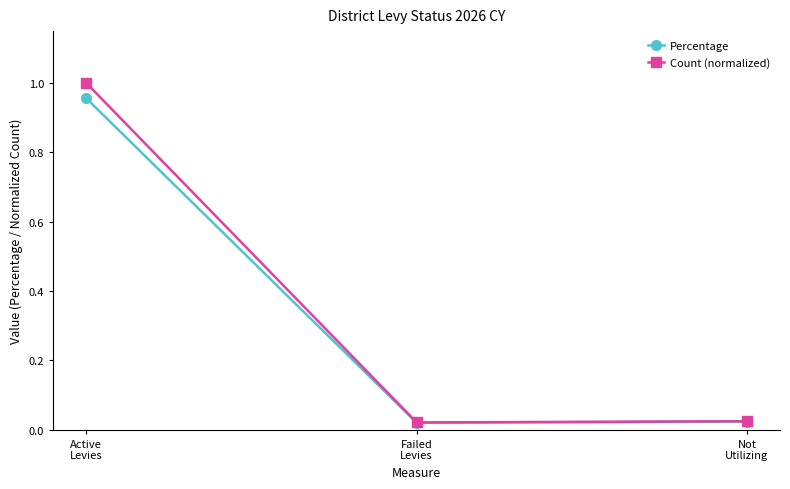

At how many categories does at least one series exceed 0?

3